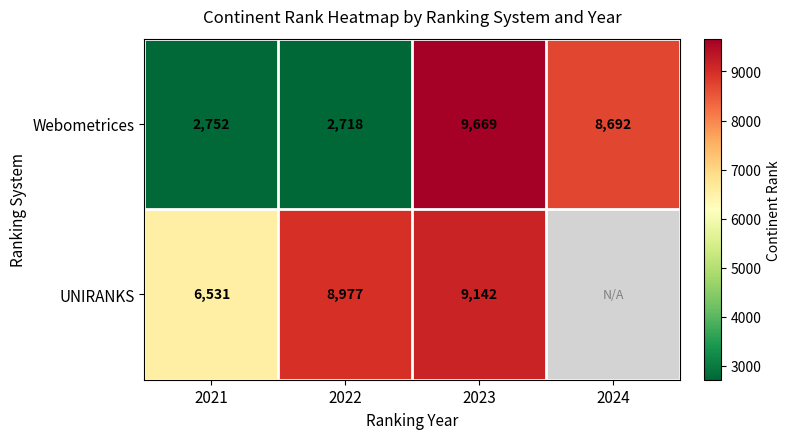

What is the difference between the highest and lowest values at 2021?

3779